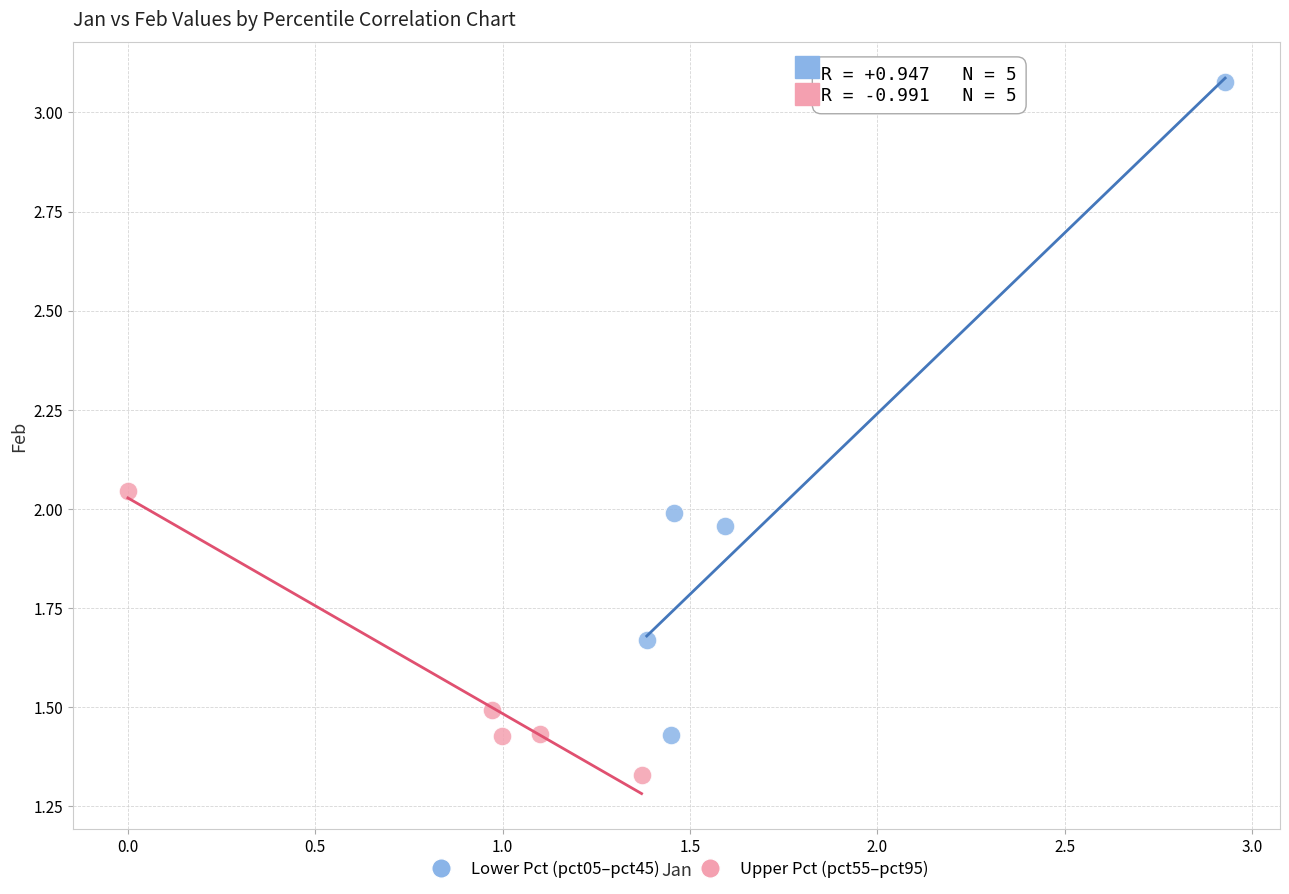

Which series has the widest spread of Y values?

Lower Pct (pct05–pct45)